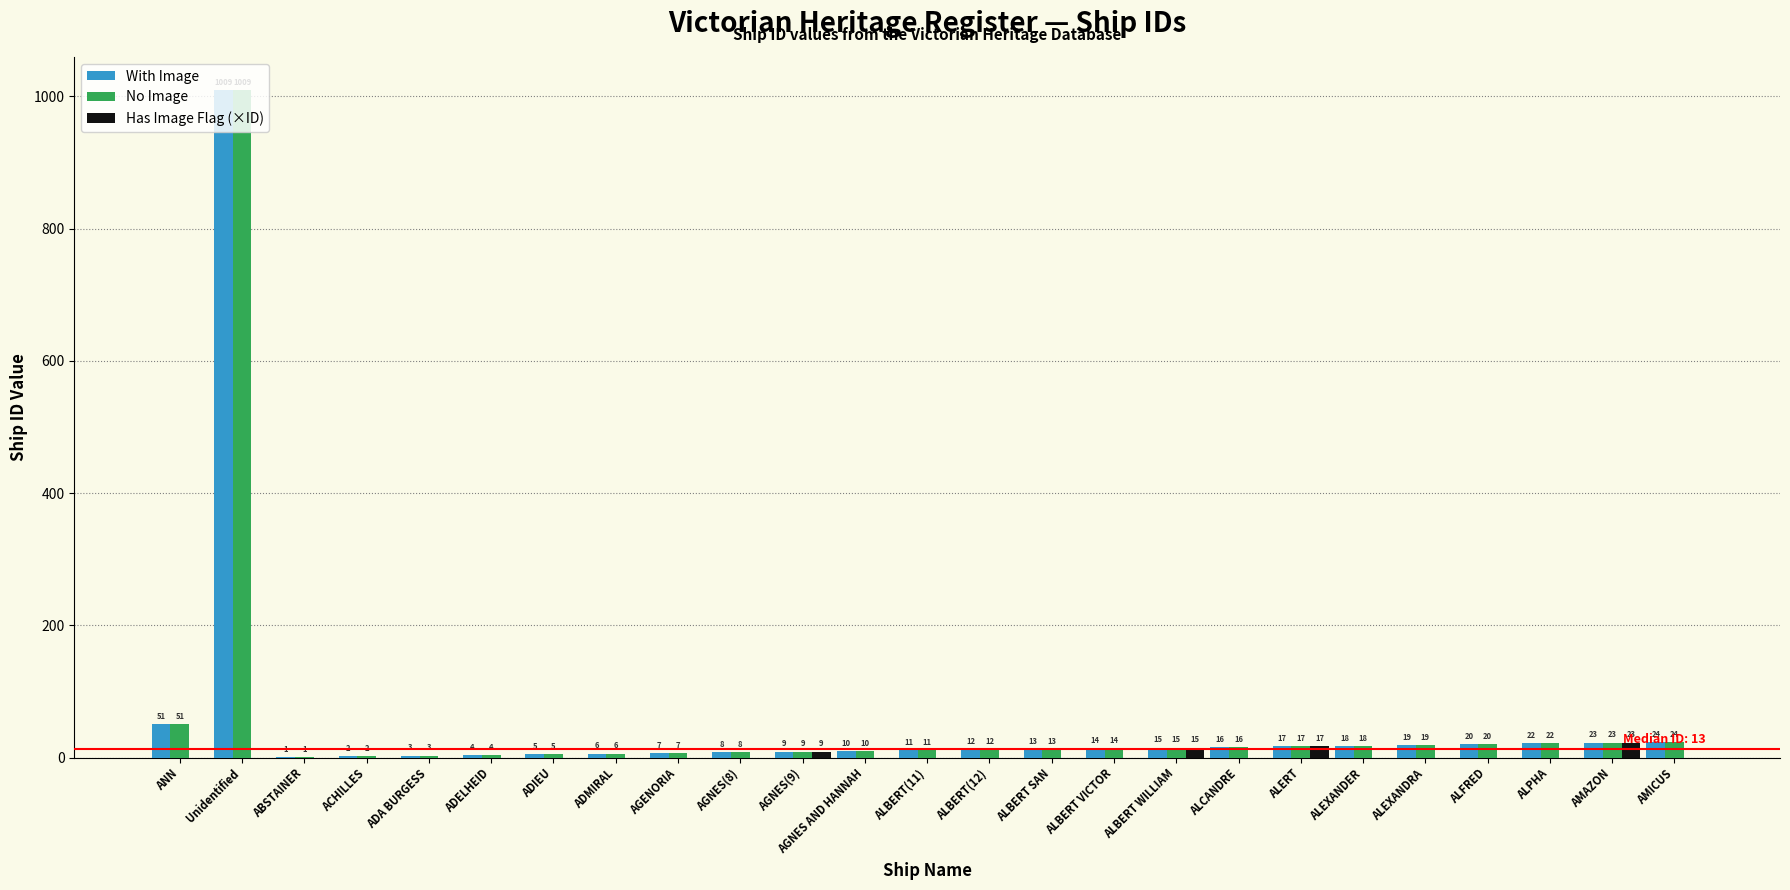

What is the average value of the No Image series?

54